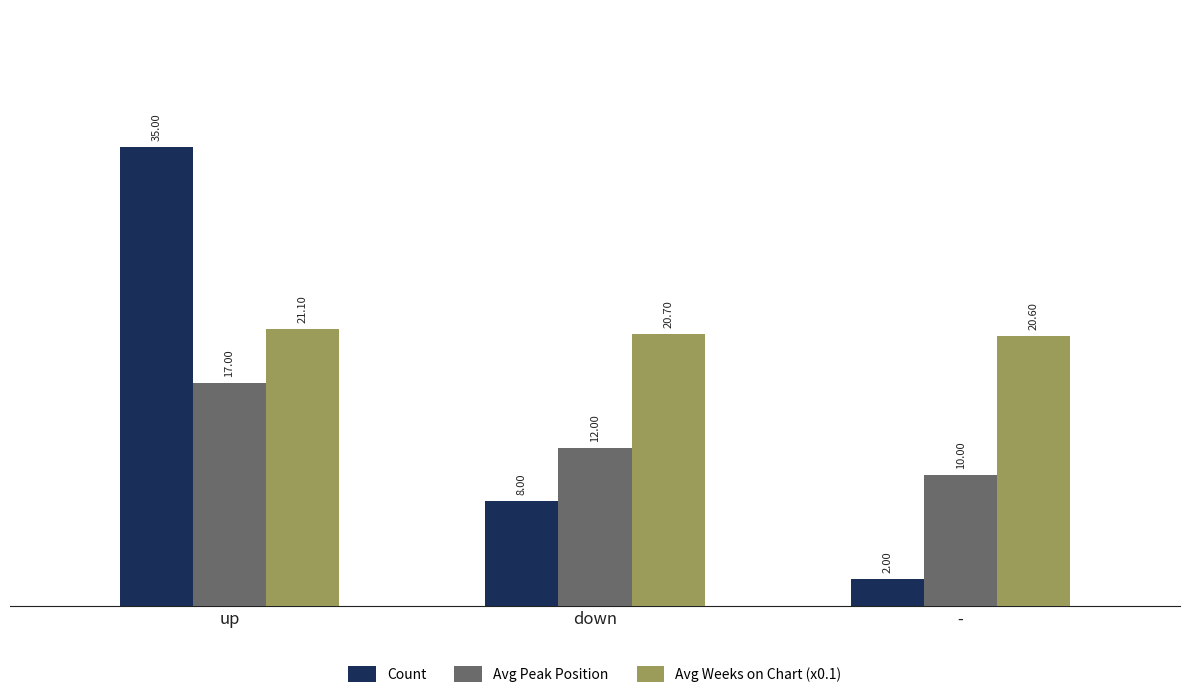

What is the difference between the Avg Peak Position values at down and up?

5.0